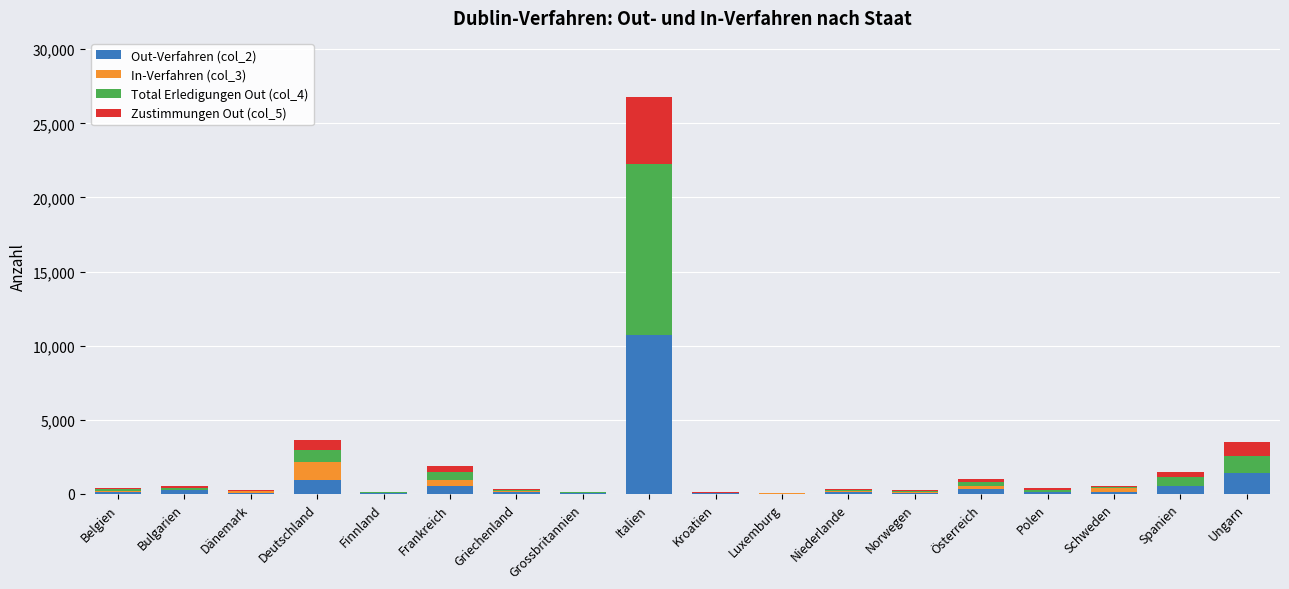

How many series are shown in this chart?

4